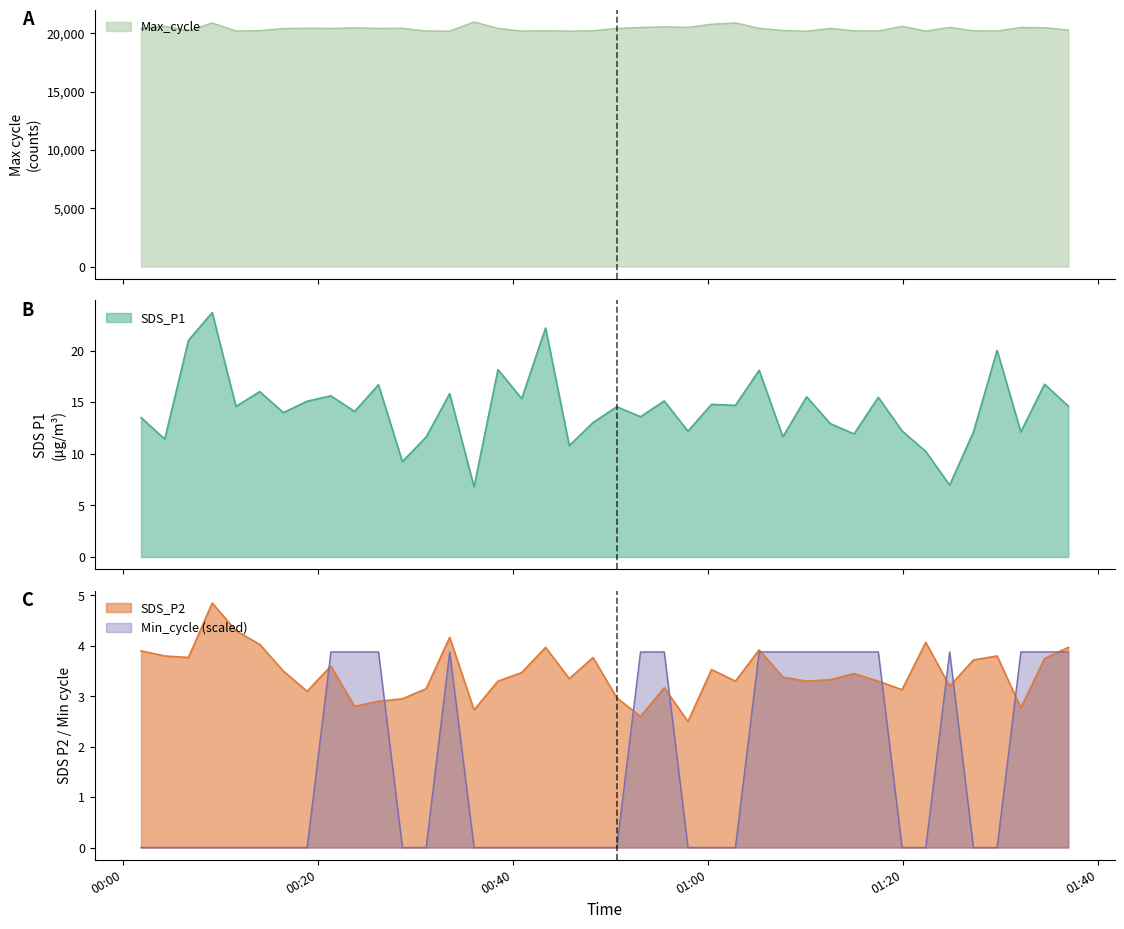

Which series has the largest total across all categories?

Max_cycle